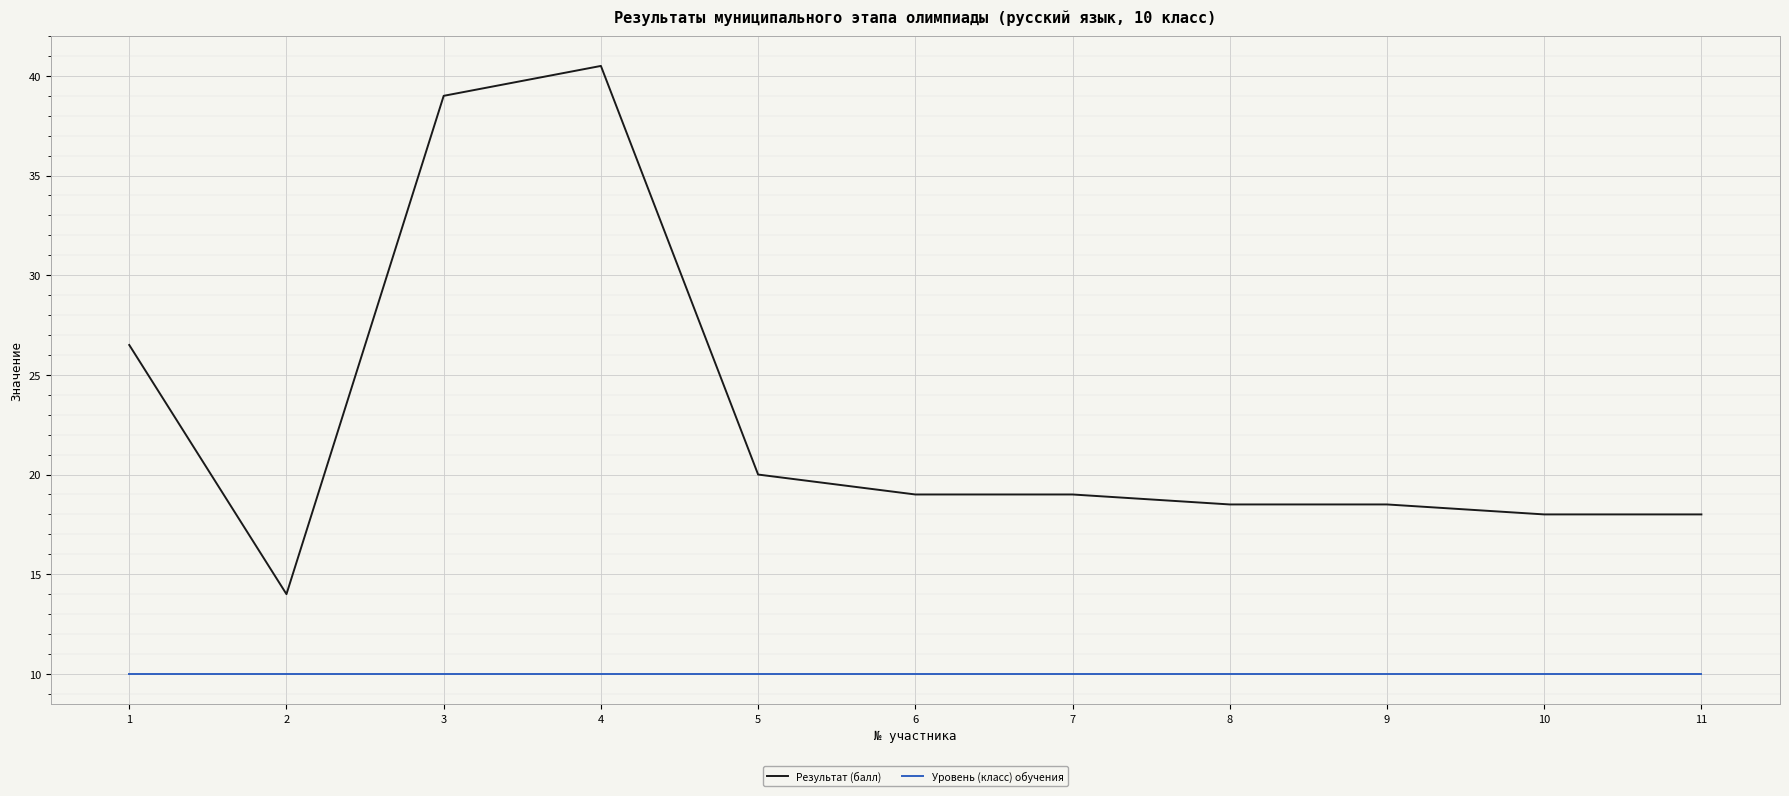

True or false: Результат (балл) and Уровень (класс) обучения intersect in this chart.

False